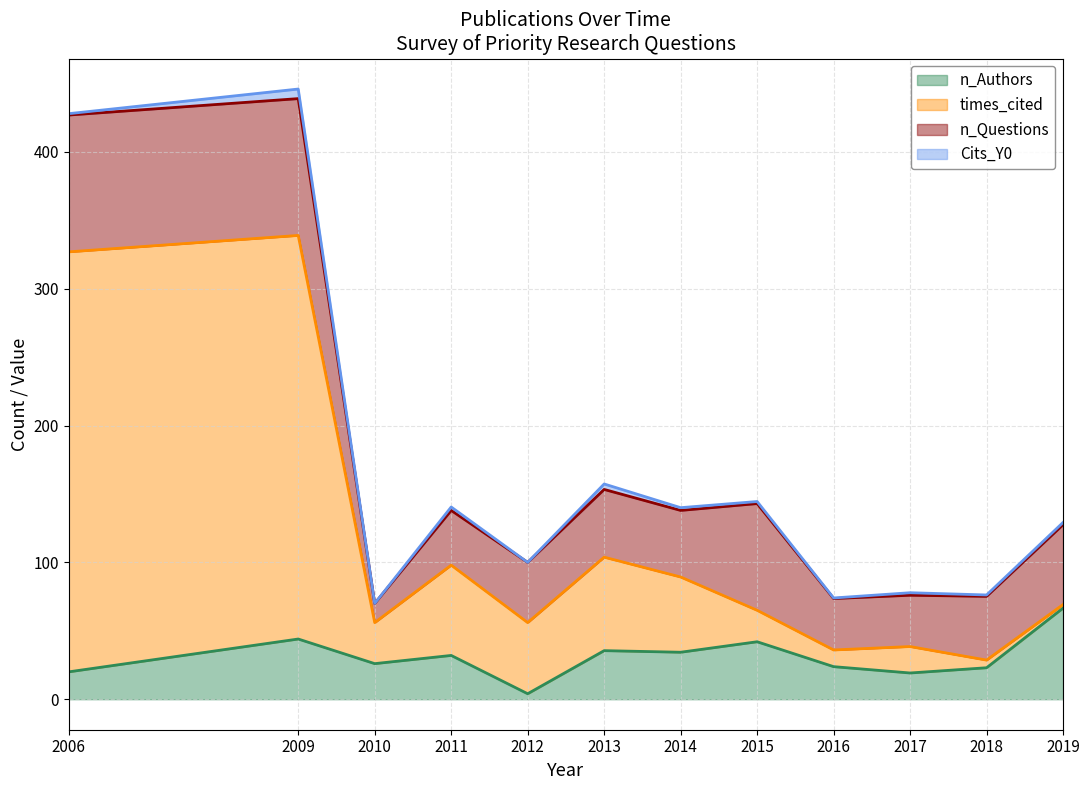

How many values in the times_cited series are below 51?

6